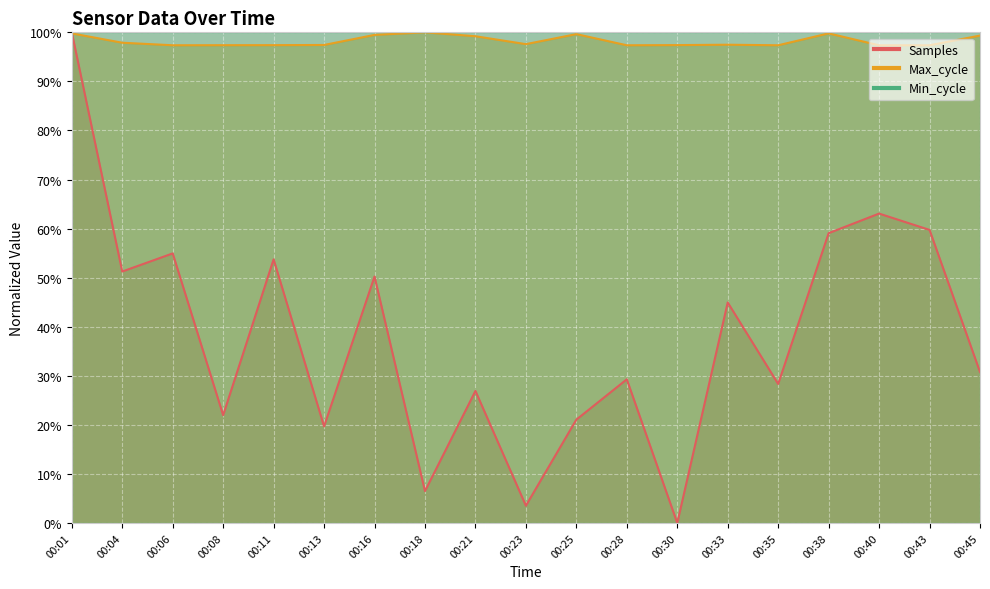

At which label is Samples closest to 50?

00:16